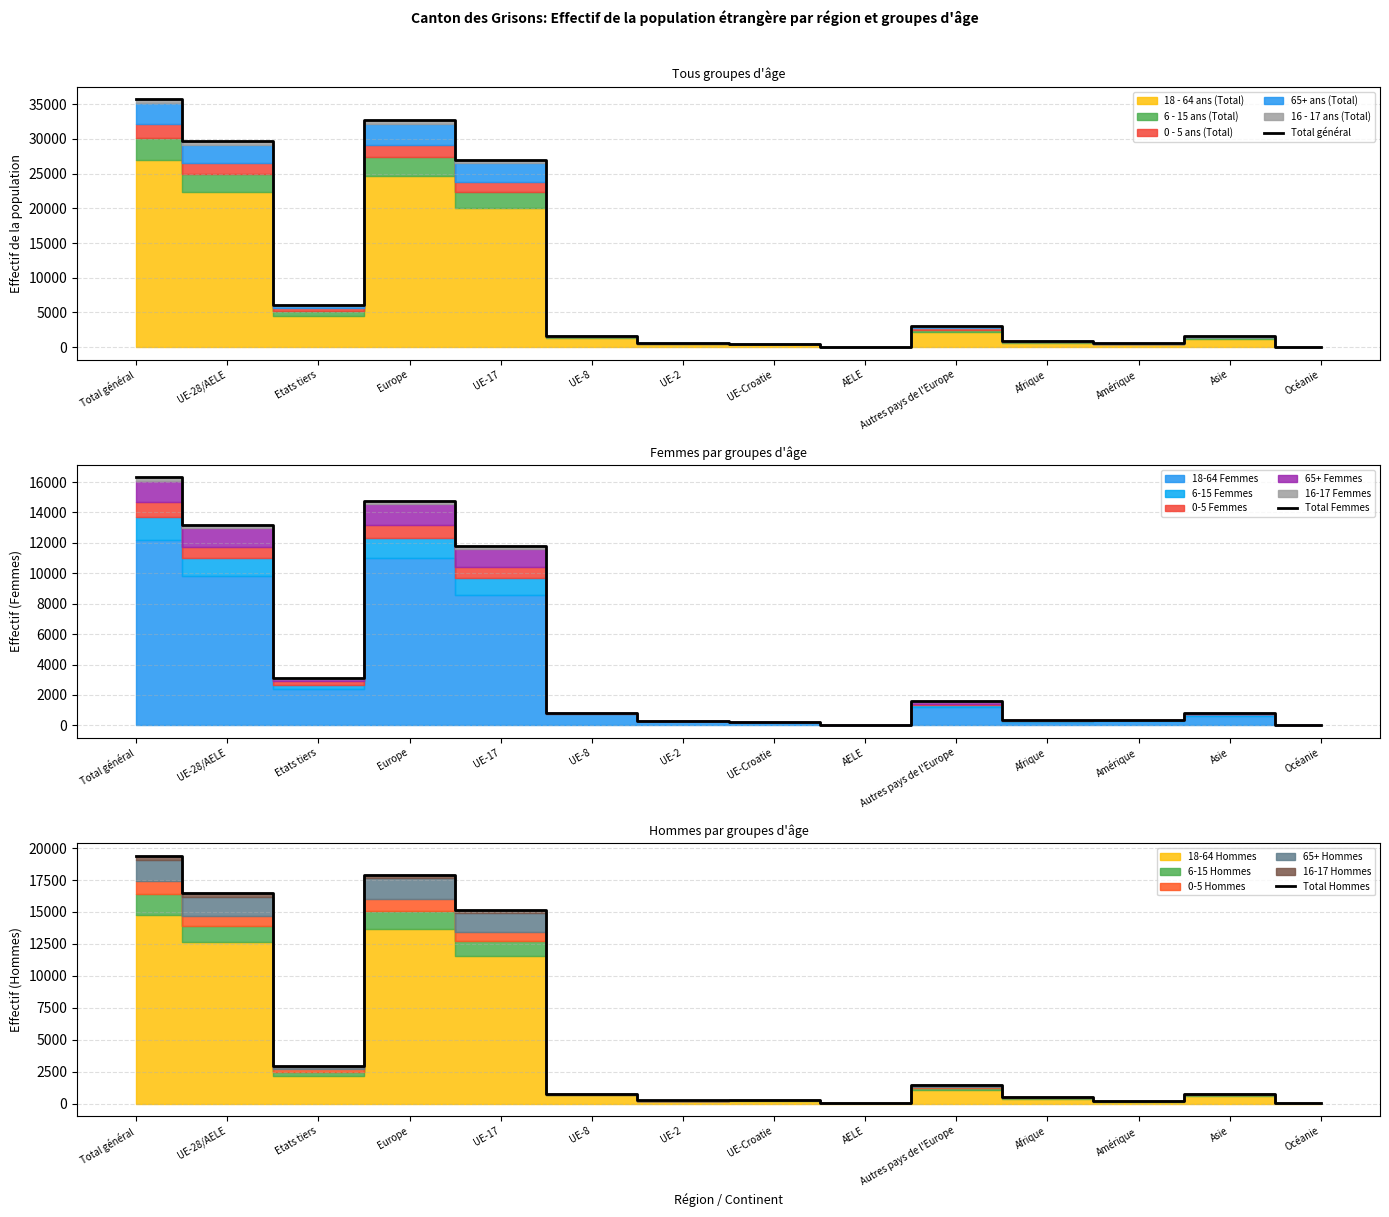

At how many categories does at least one series exceed 25920?

4